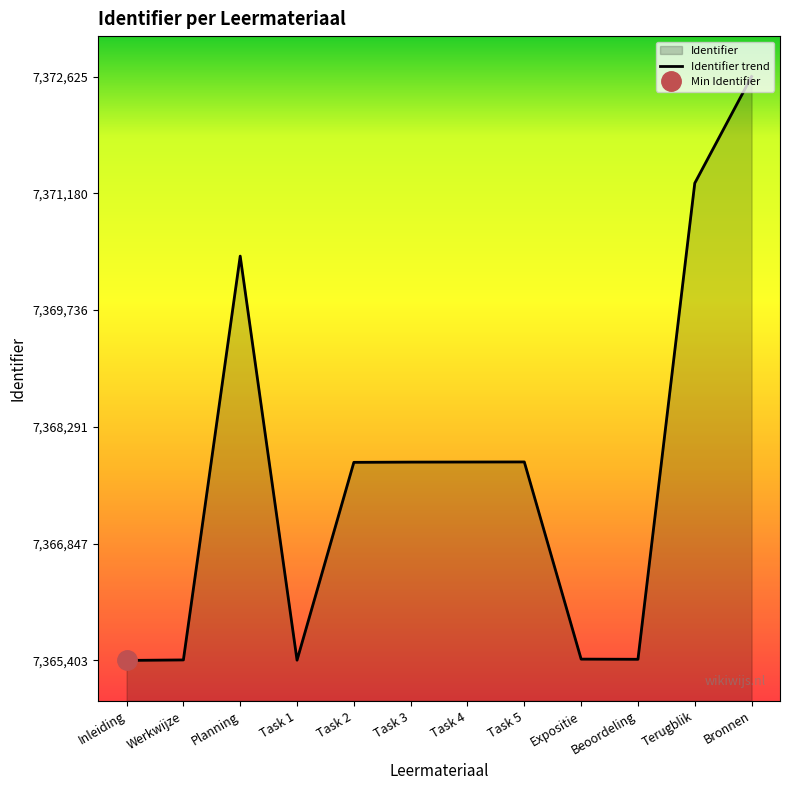

Count the number of data series in this chart.

1